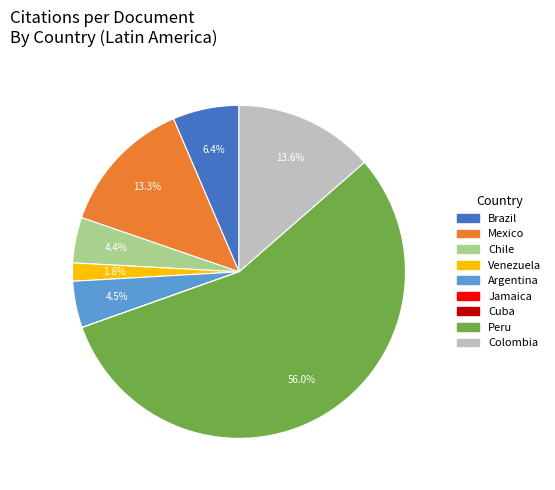

Which slice is the largest?

Peru